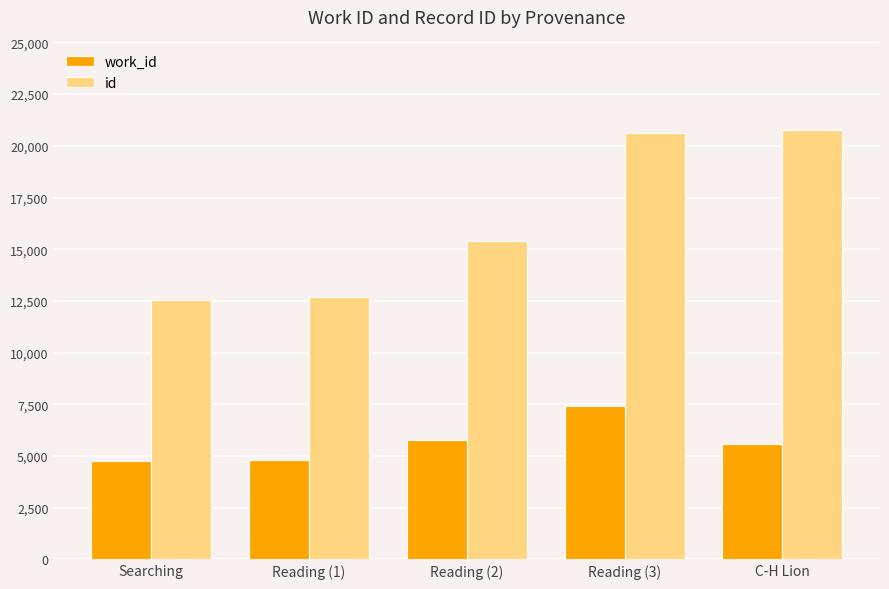

Between Searching and Reading (2), which series saw the biggest shift?

id